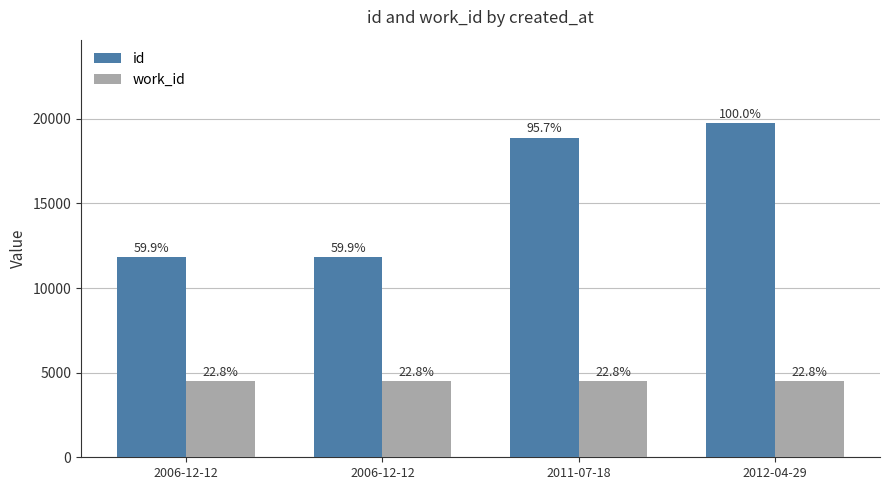

Which category has the lowest value in the work_id series?

2006-12-12